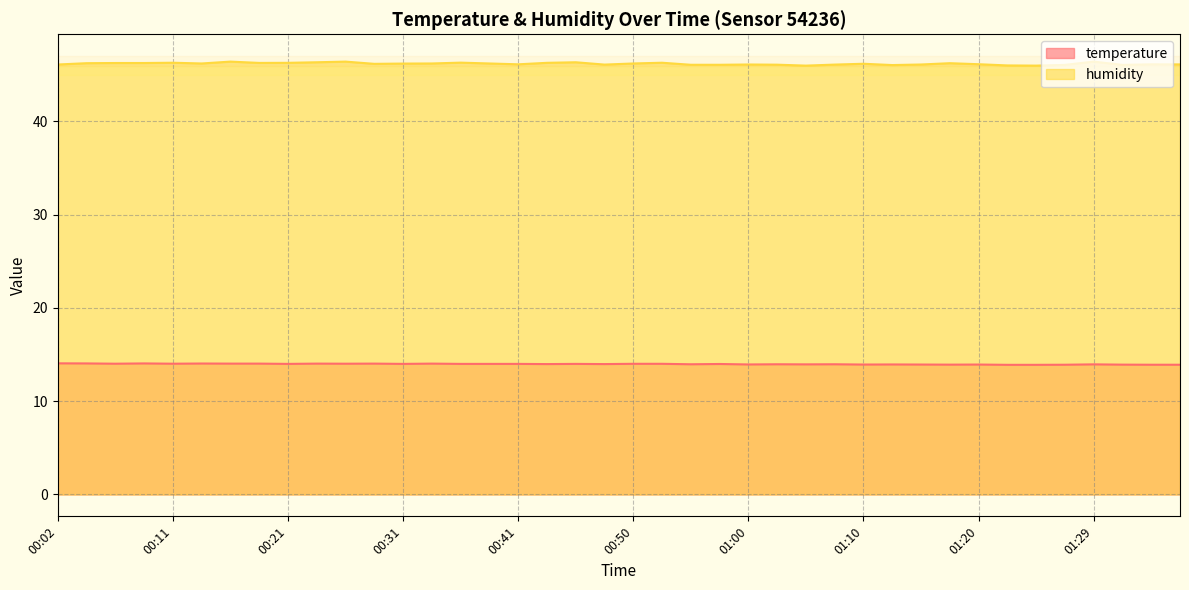

What is the total value across all series at 01:07?

60.1